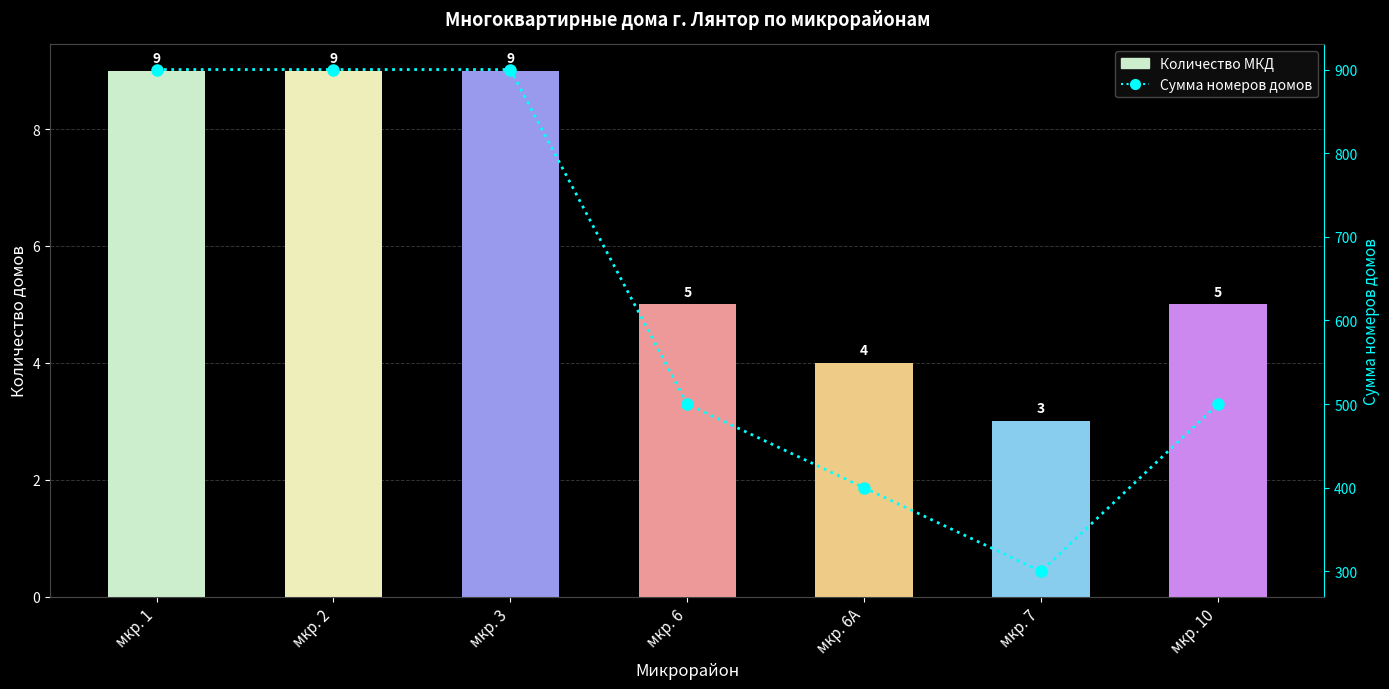

Rank the series by their maximum value, from highest to lowest.

Номера домов (сумма), Количество МКД